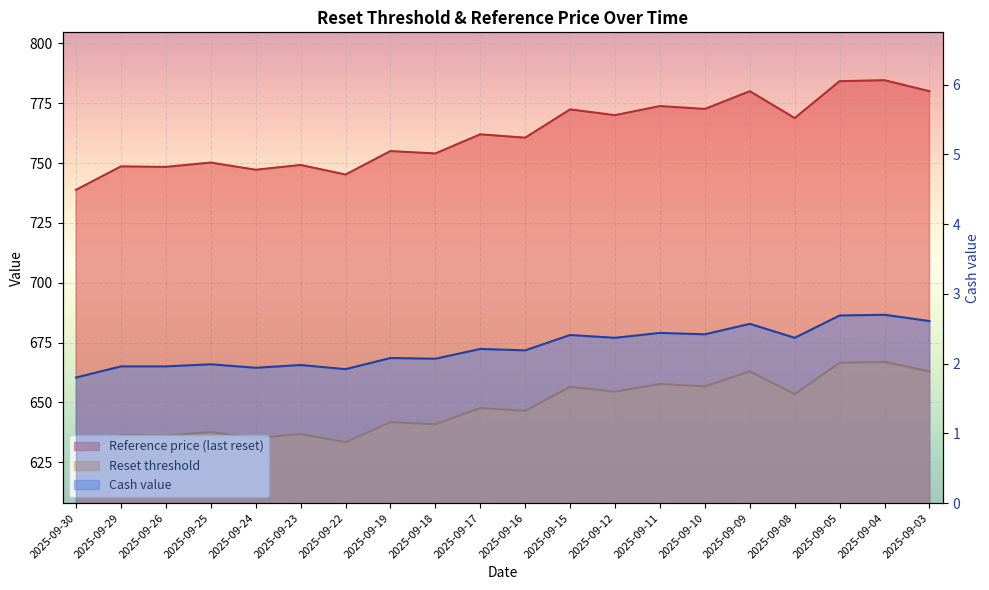

The value of Reset threshold at 2025-09-23 is 153.2. True or false?

False